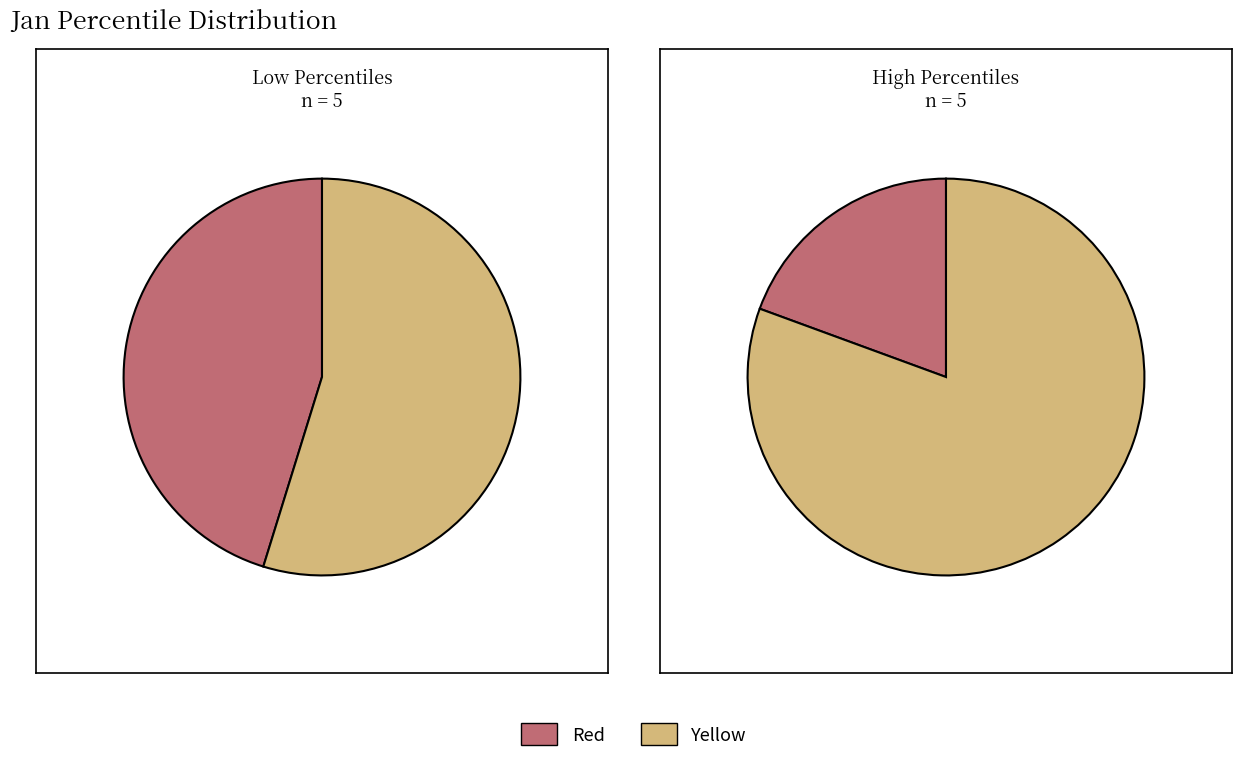

Combined, do pct95 and pct05 account for over 50%?

No